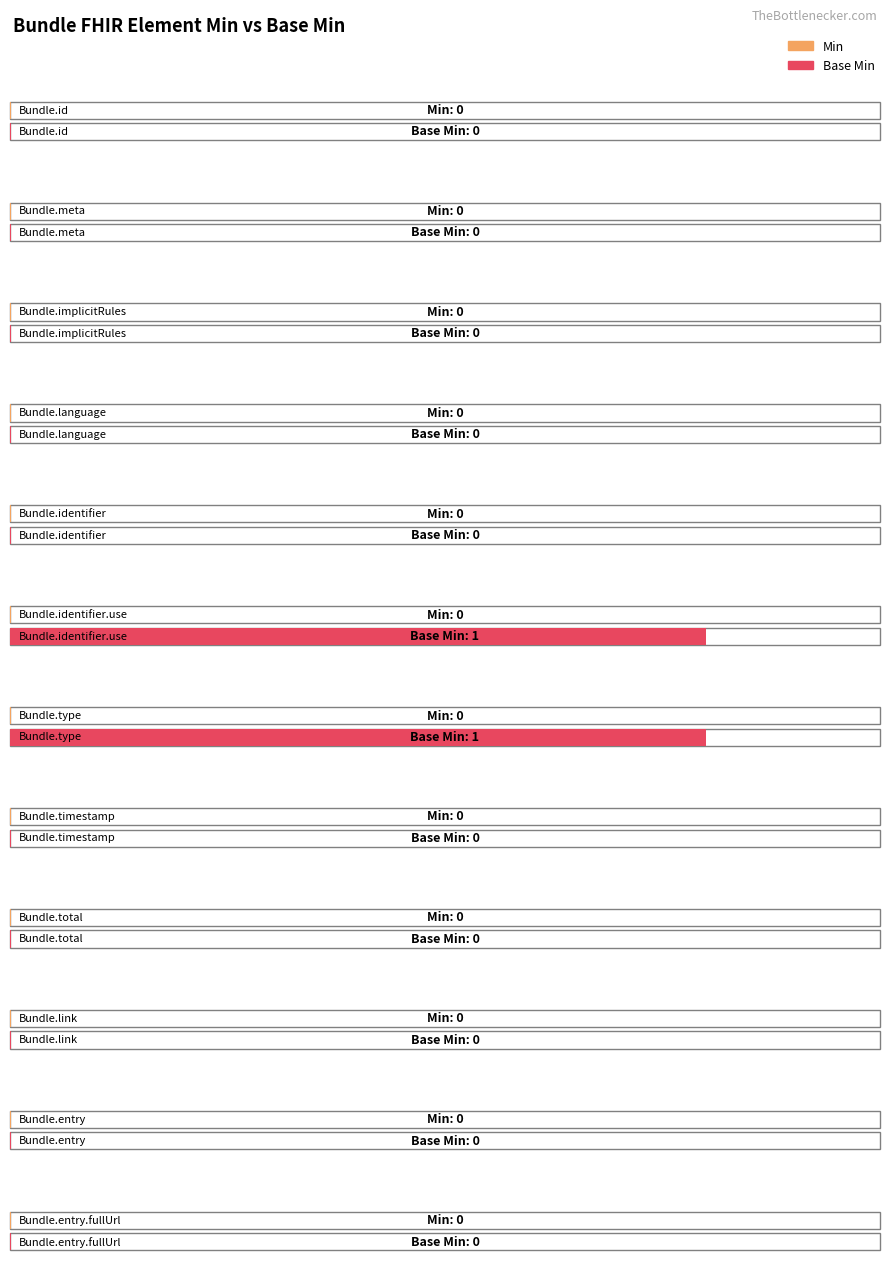

What is the spread (max minus min) of values at Bundle.type?

1